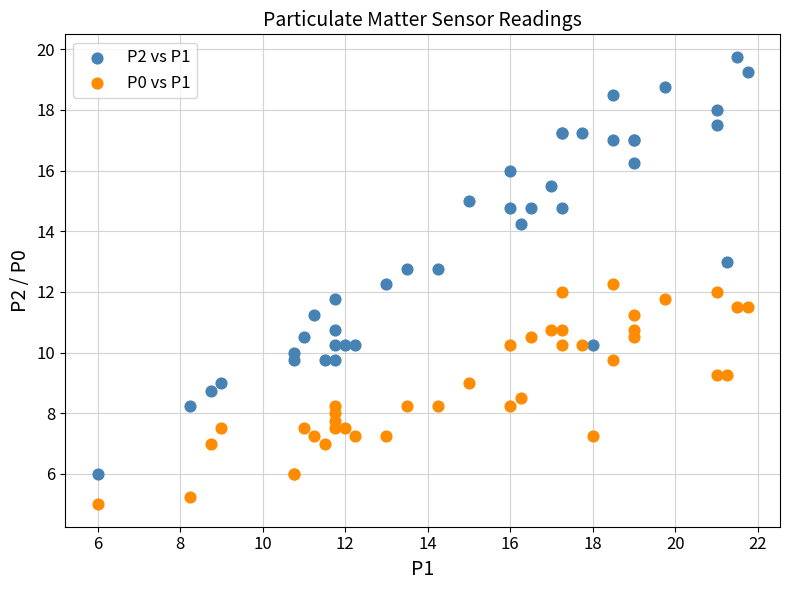

Which series reaches the maximum Y coordinate?

P2 vs P1